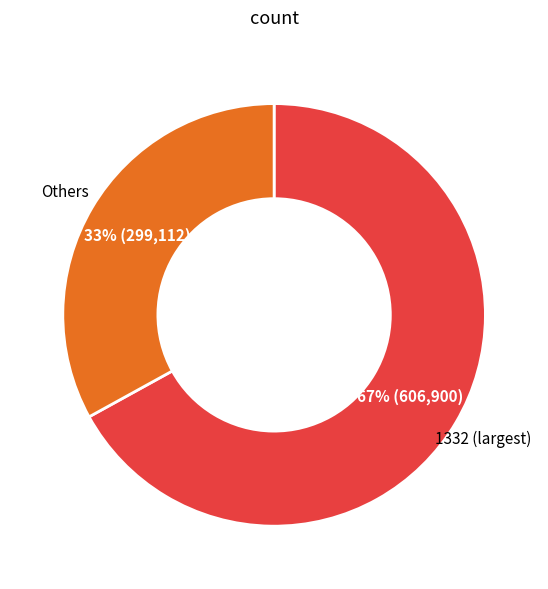

How many segments does this pie chart have?

2